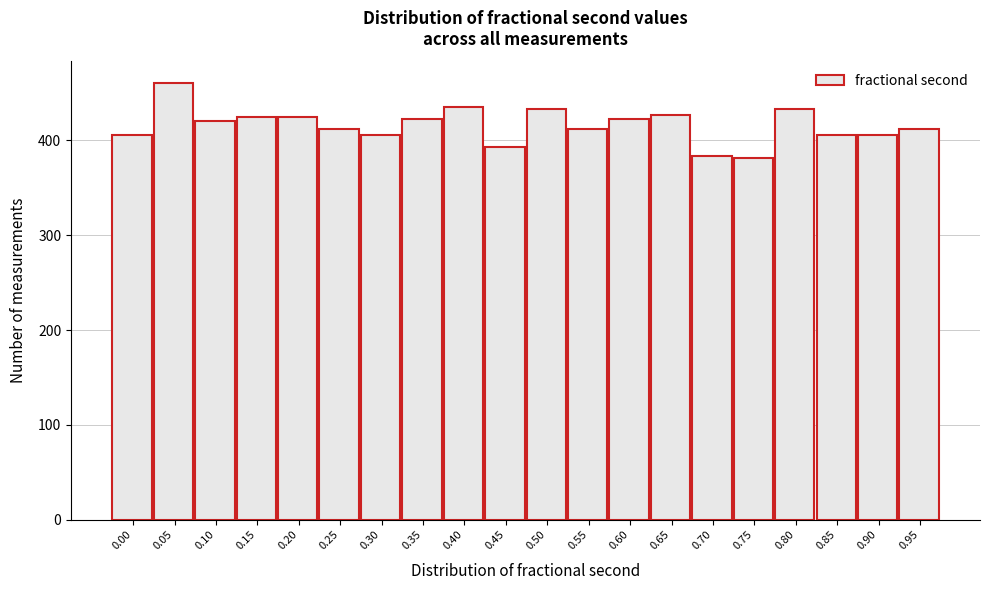

Approximately how many times larger is the value at 0.75 compared to 0.20?

0.9